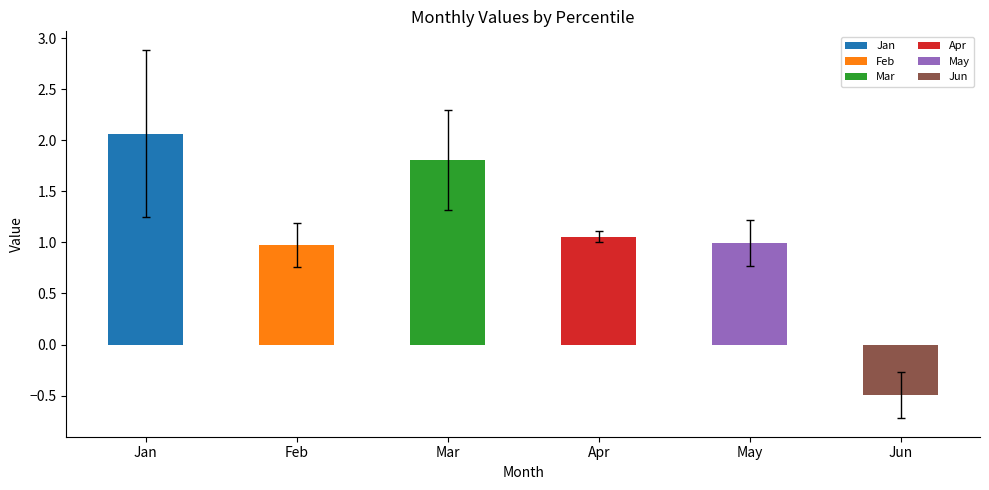

What is the difference between the maximum and minimum values?

2.6